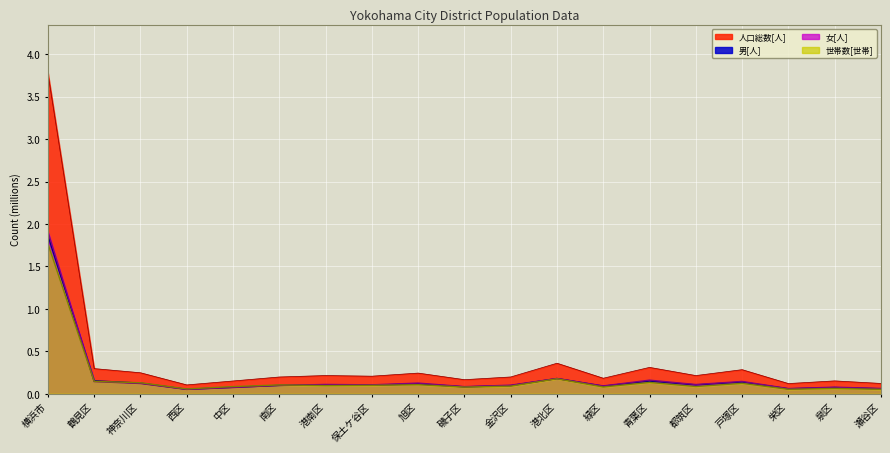

Rank the series at 青葉区 from lowest to highest value.

世帯数[世帯], 男[人], 女[人], 人口総数[人]